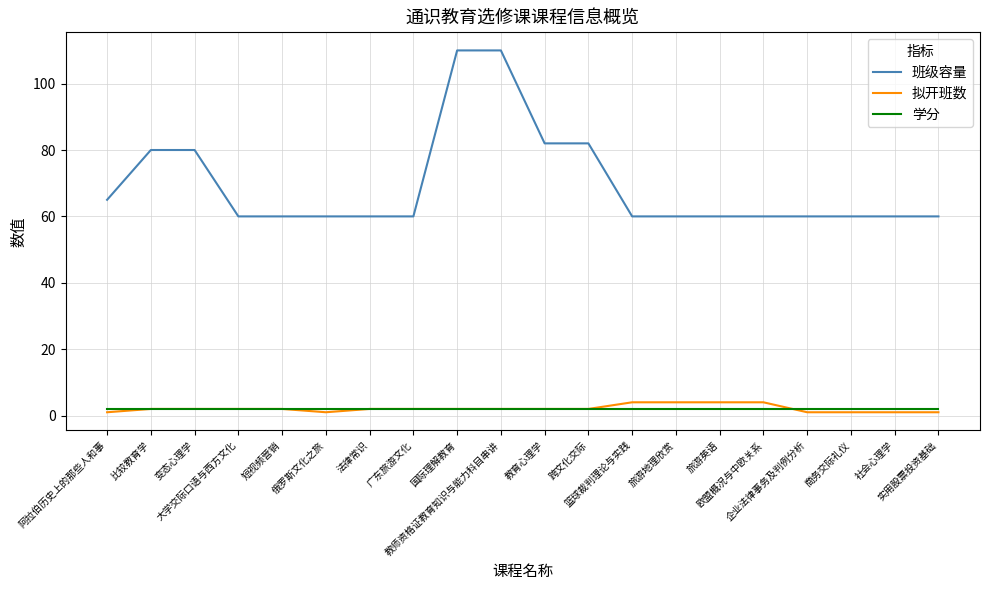

What is the maximum value for 拟开班数?

4